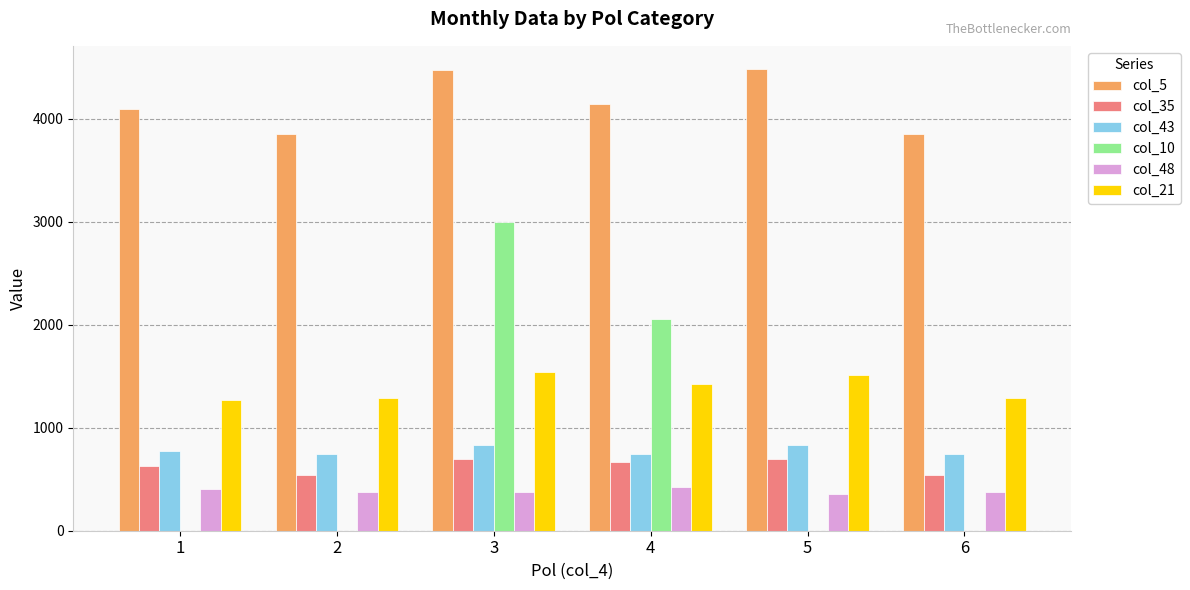

What is the total value across all series at 5?

7870.4